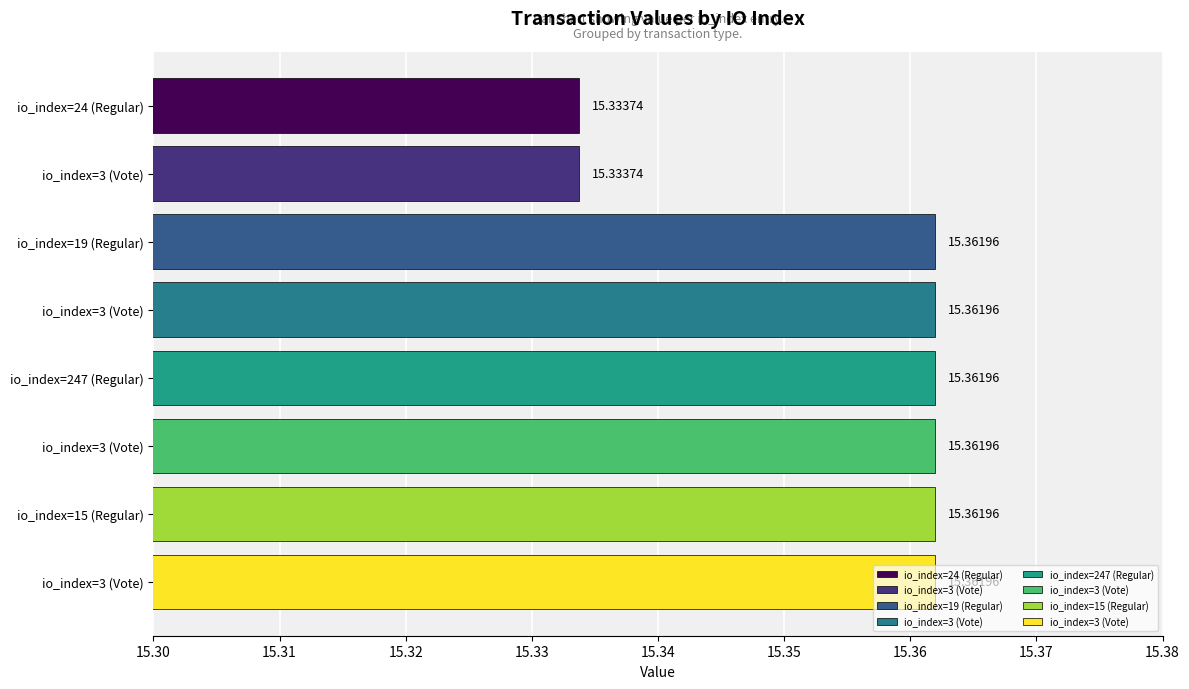

At which label is the value closest to 15?

io_index=24 (Regular)